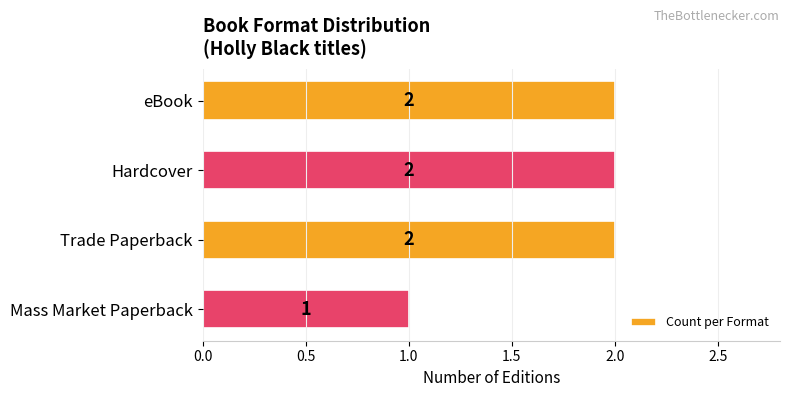

Reading top to bottom, what are all the values shown in this chart?

2	2	2	1